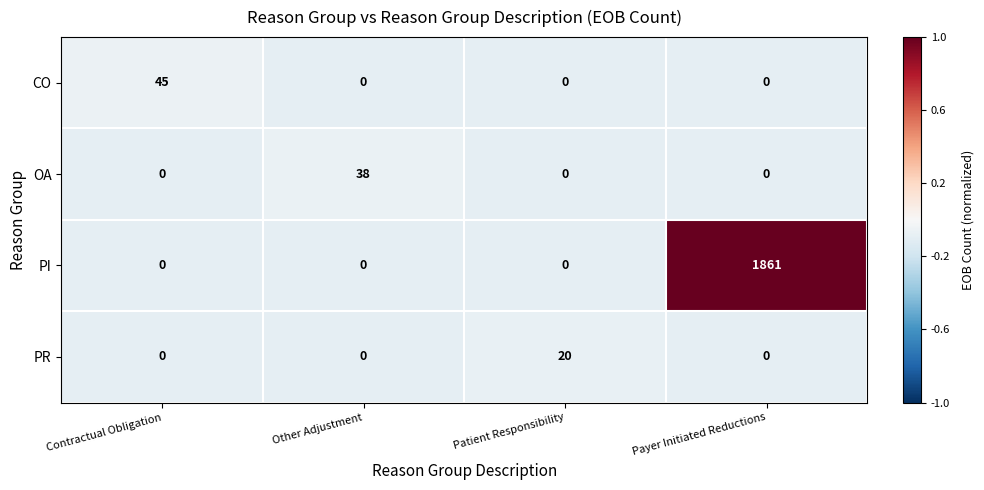

What is the average value of the PI series?

465